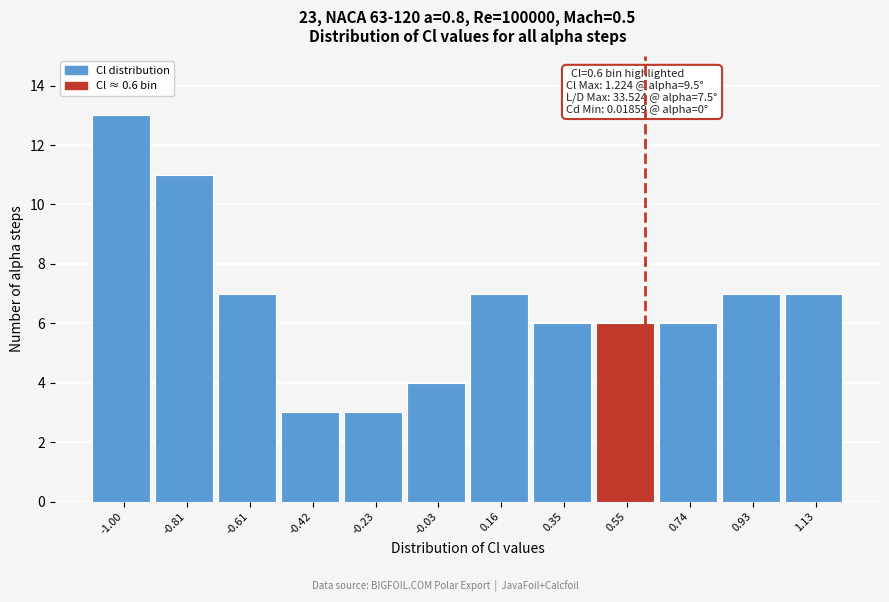

Which range on the x-axis has the tallest bar?

-1.10 to -0.90